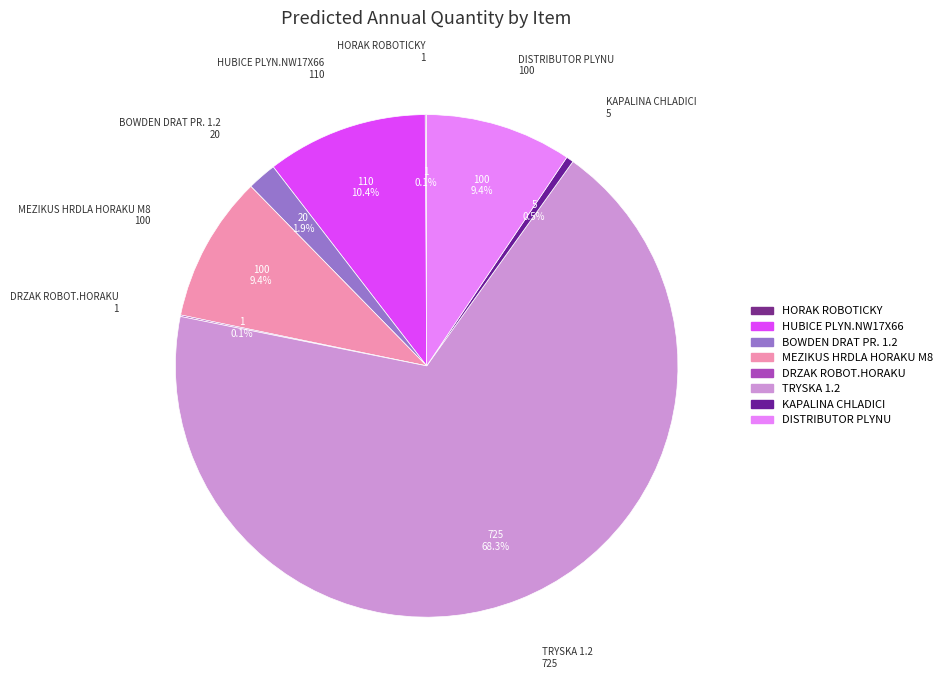

What is the ratio of the value at DISTRIBUTOR PLYNU to the value at KAPALINA CHLADICI?

20.0